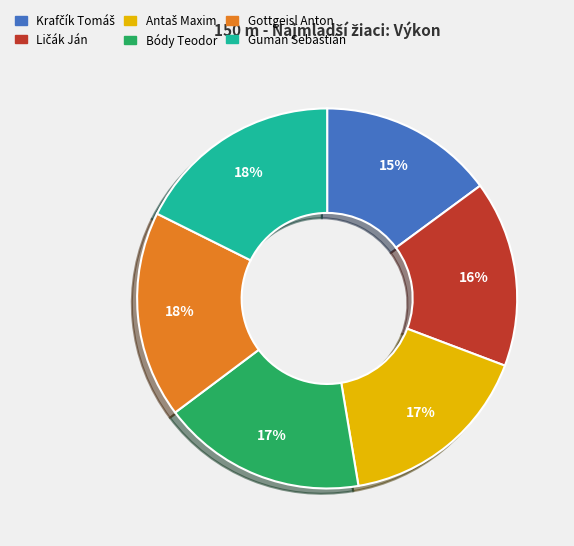

Does Gottgeisl Anton represent more than half of the total?

No